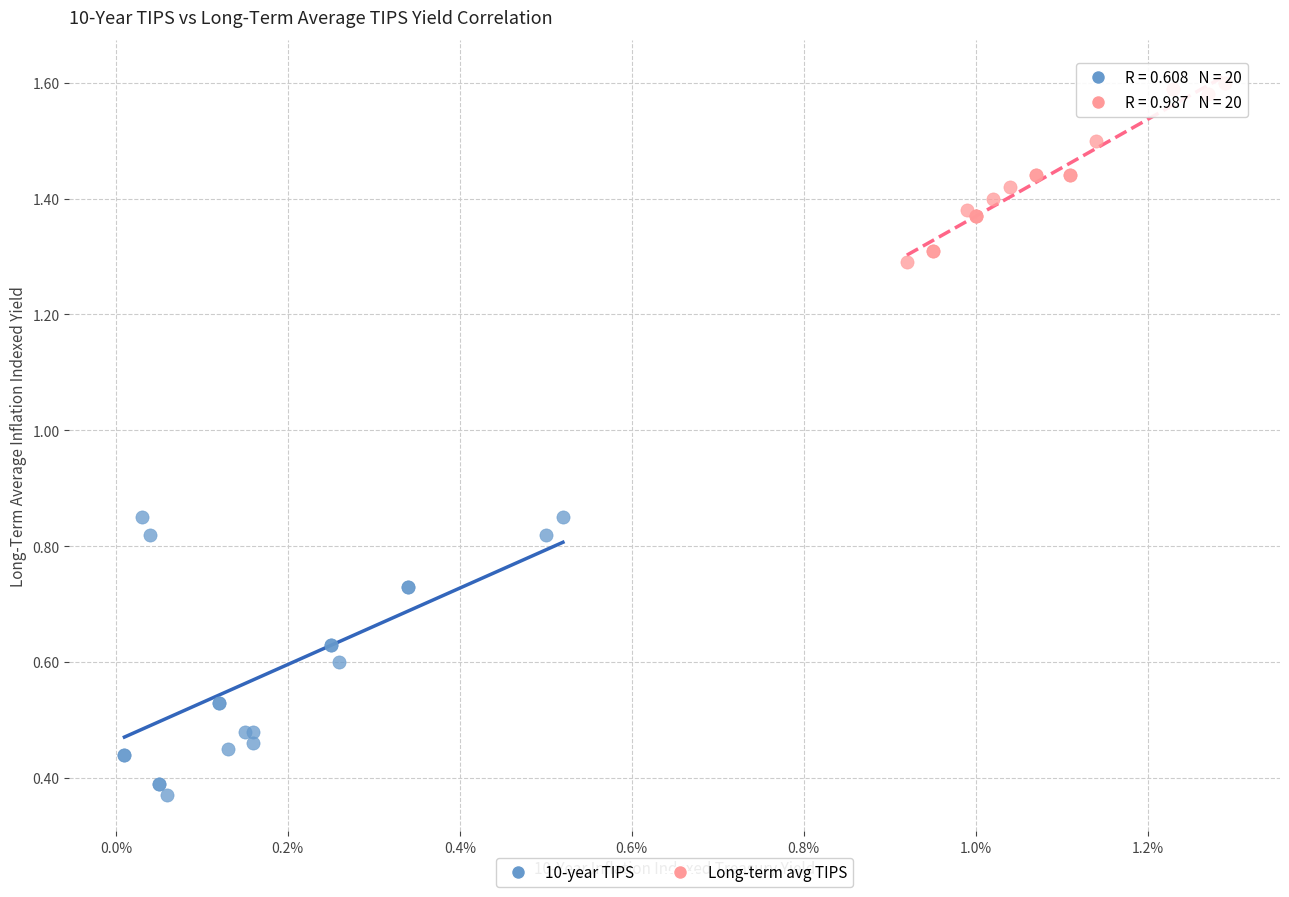

Which series has the largest Y range (max minus min)?

10-year TIPS